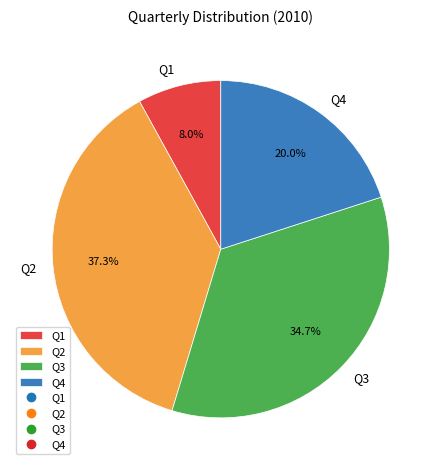

What is the largest slice in the pie chart?

Q2